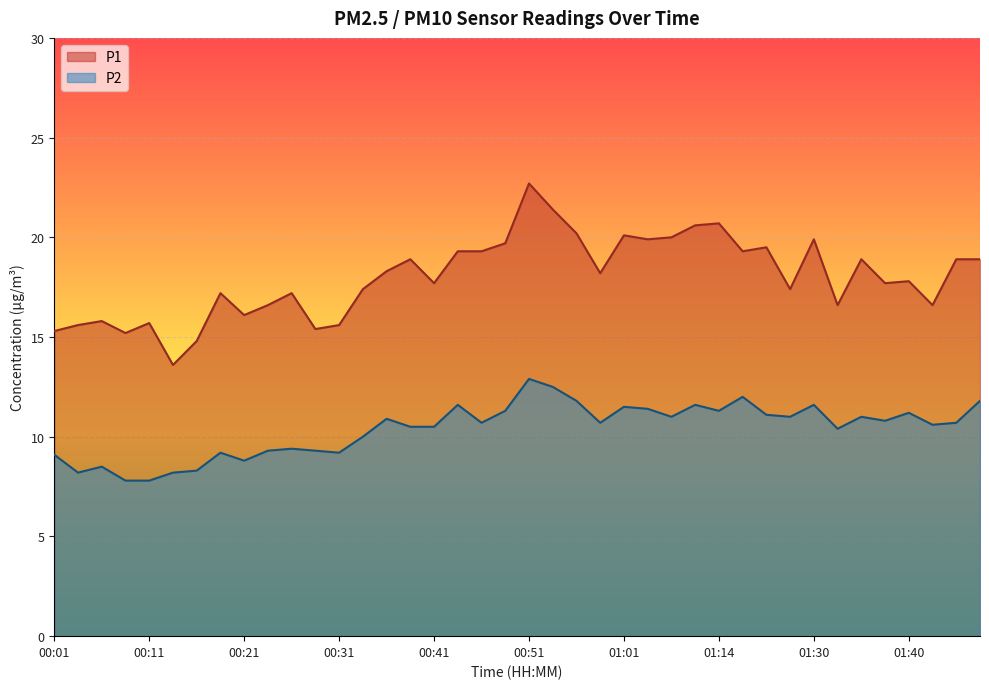

What is the difference between the maximum and minimum values in the P1 series?

9.1